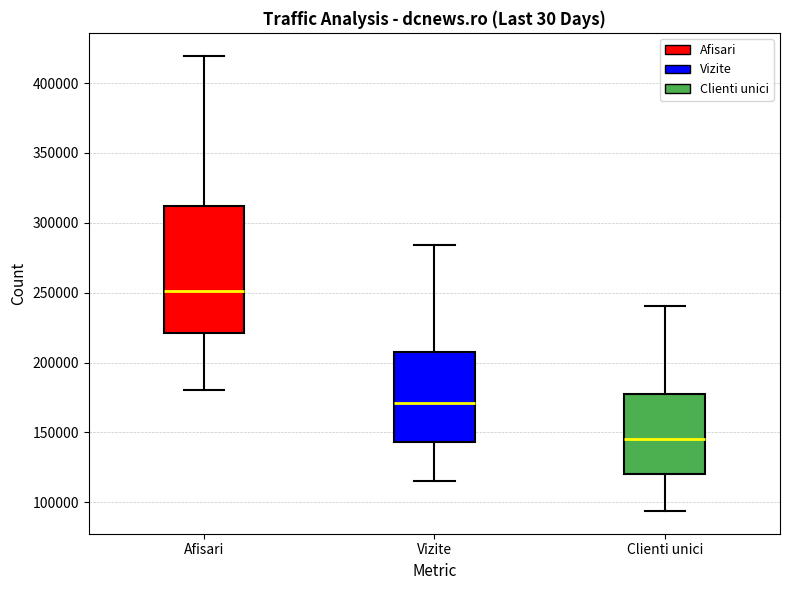

Reading left to right, read every box against the y-axis: the position of its median line, the range the box covers, and the ends of its whiskers. The values are not printed on the chart, so give them approximately, as read against the axis.

Afisari: median 250000, box 220000 to 310000, whiskers 180000 to 420000
Vizite: median 170000, box 145000 to 210000, whiskers 115000 to 285000
Clienti unici: median 145000, box 120000 to 175000, whiskers 95000 to 240000